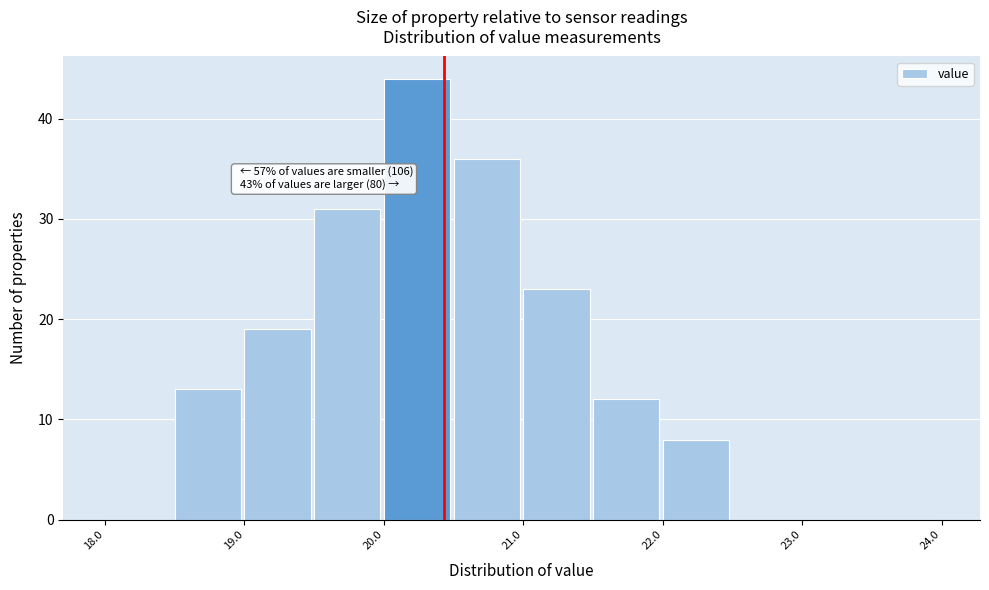

Which range on the x-axis has the tallest bar?

20.0 to 20.5